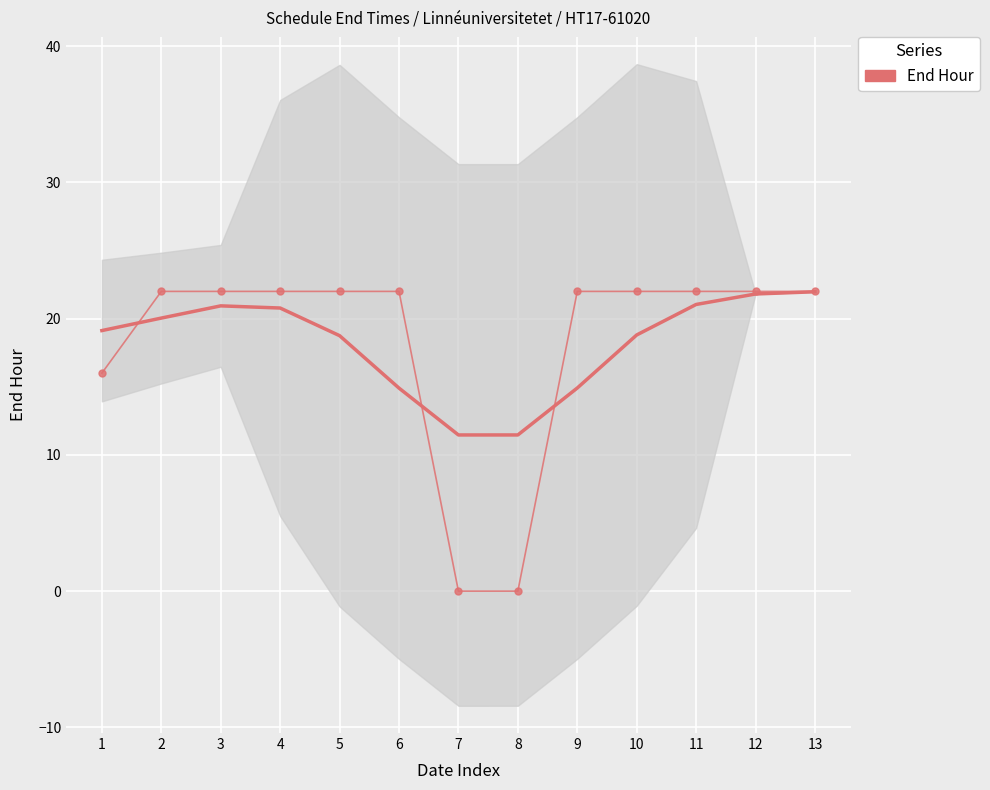

What is the change in value from 1 to 5?

+6